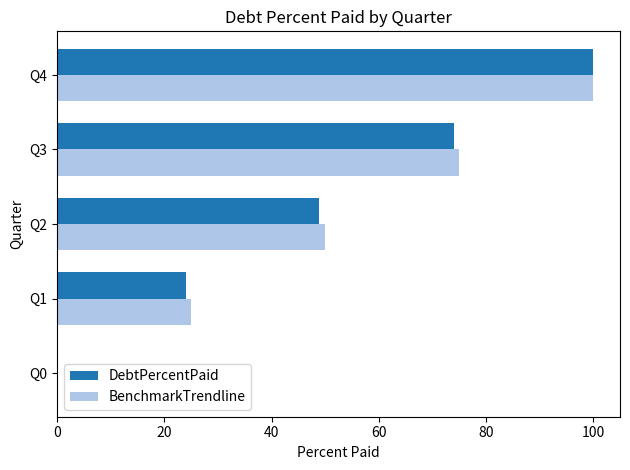

The BenchmarkTrendline series shows 109.2 at Q3. True or false?

False